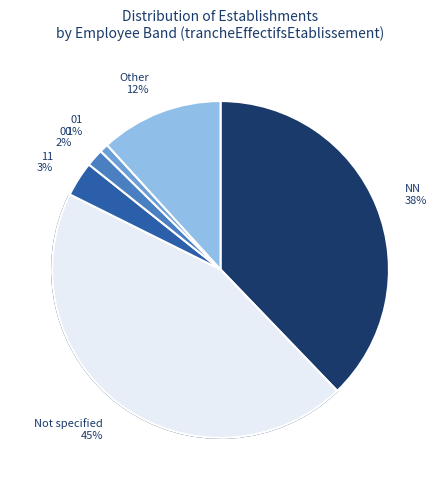

Is it true that  is 24% of the pie?

True